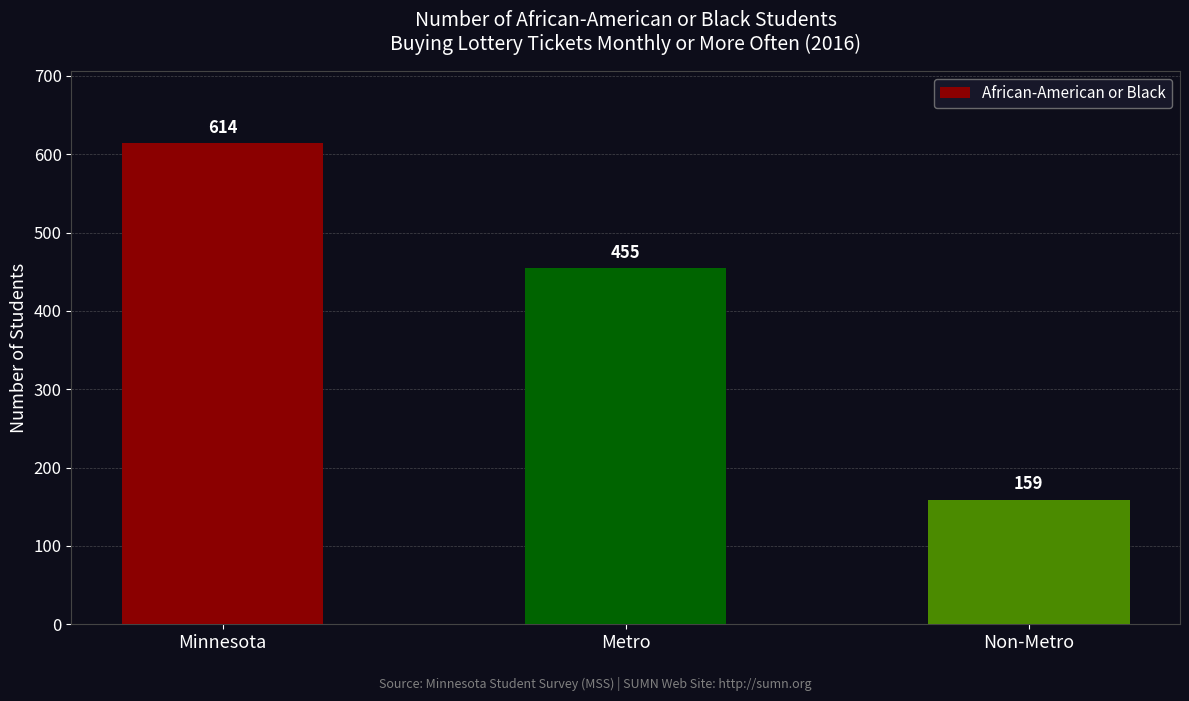

What is the change in value from Minnesota to Metro?

-159